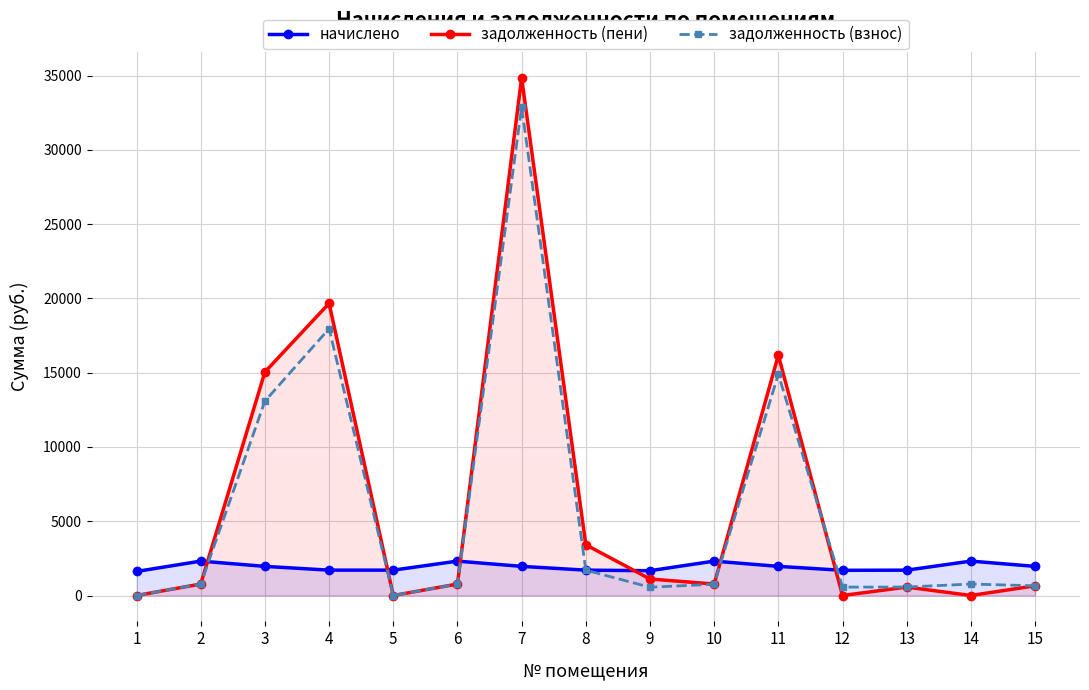

Does the chart display data point markers on the line(s)?

Yes